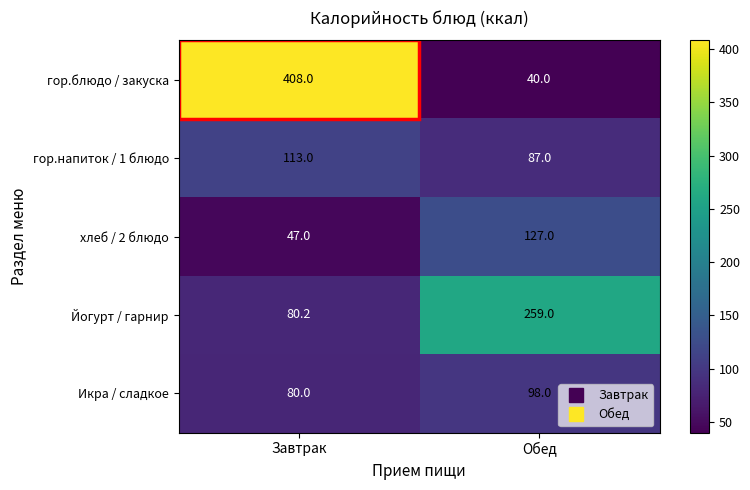

What is the sum of all Йогурт / гарнир values?

339.2